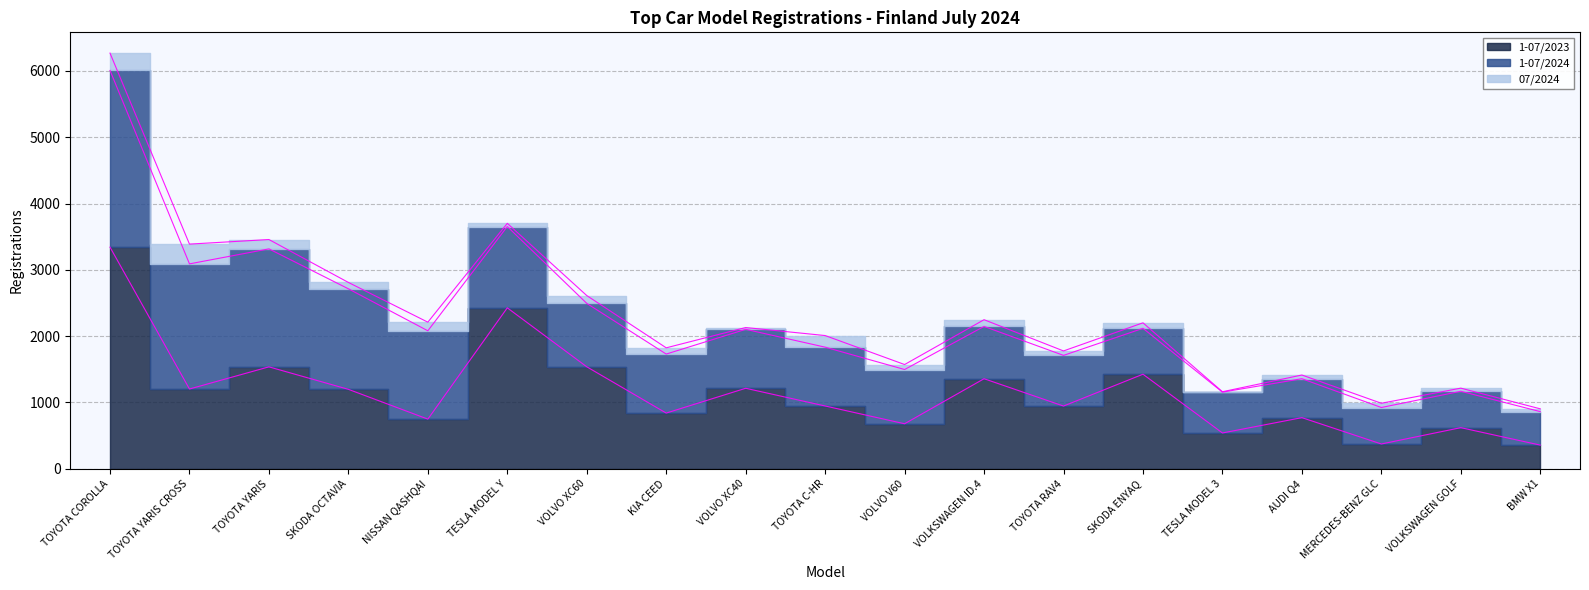

Which has a higher value, KIA CEED or VOLVO XC40?

VOLVO XC40